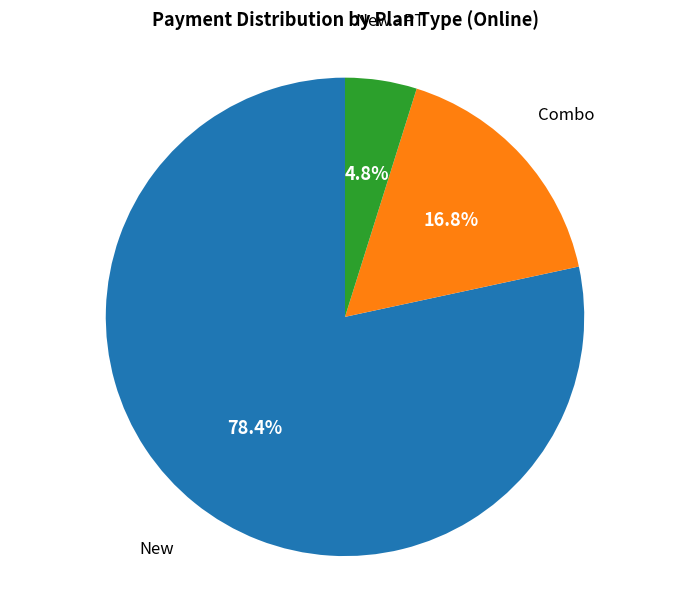

Which category has the smallest portion of the pie?

New - PT